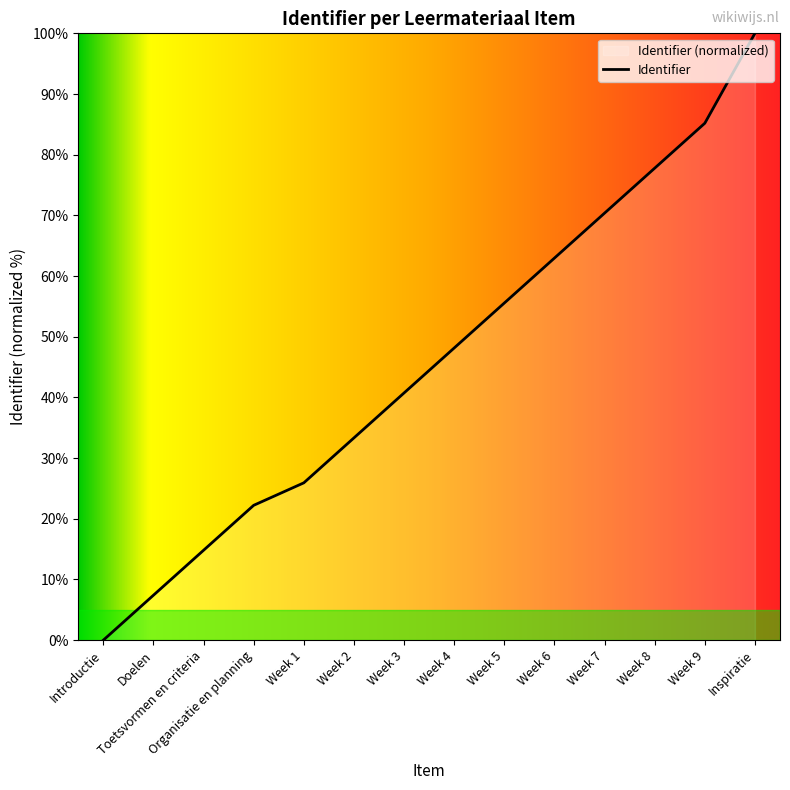

Which has a higher value, Week 3 or Week 4?

Week 4